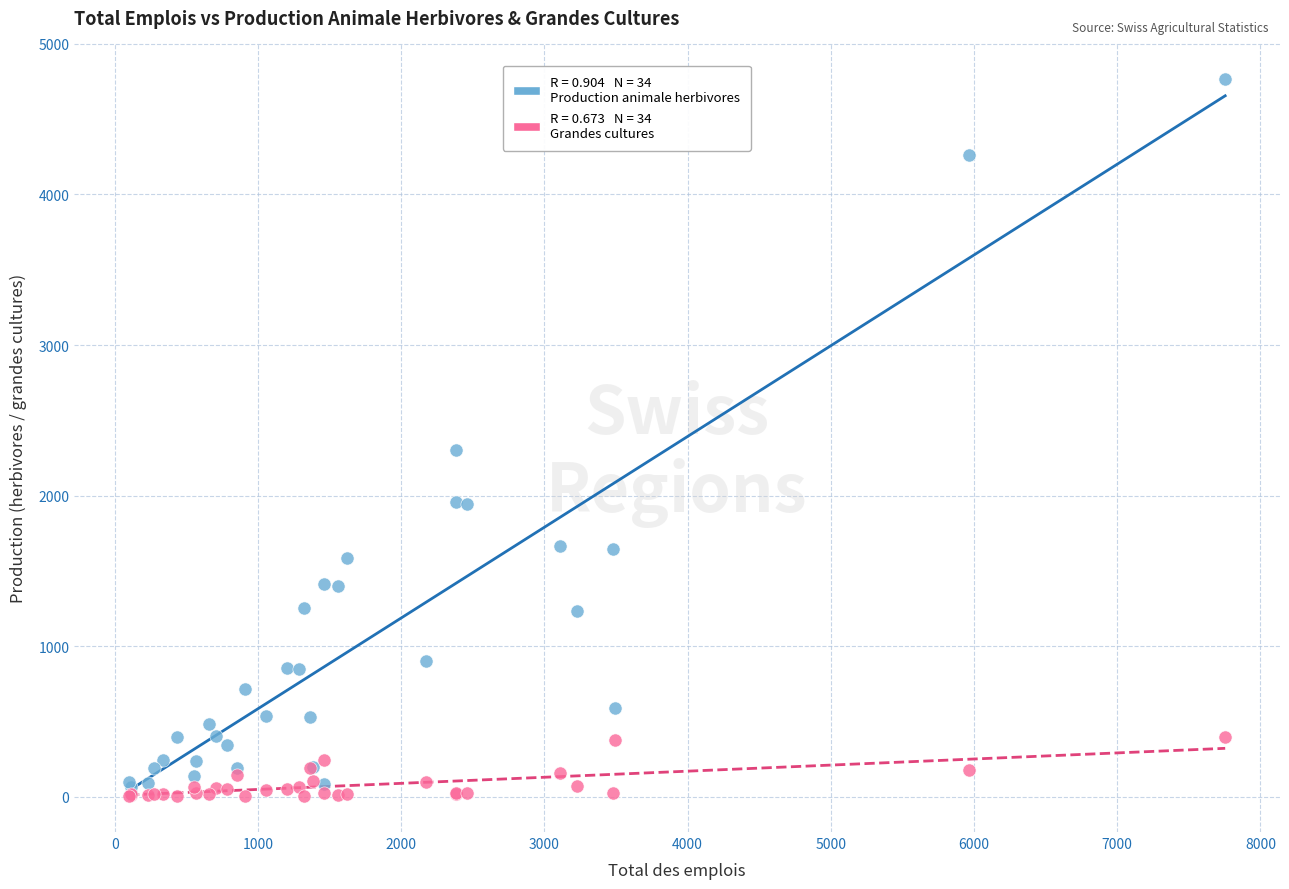

Across all series, what Y value is closest to 2384?

2303